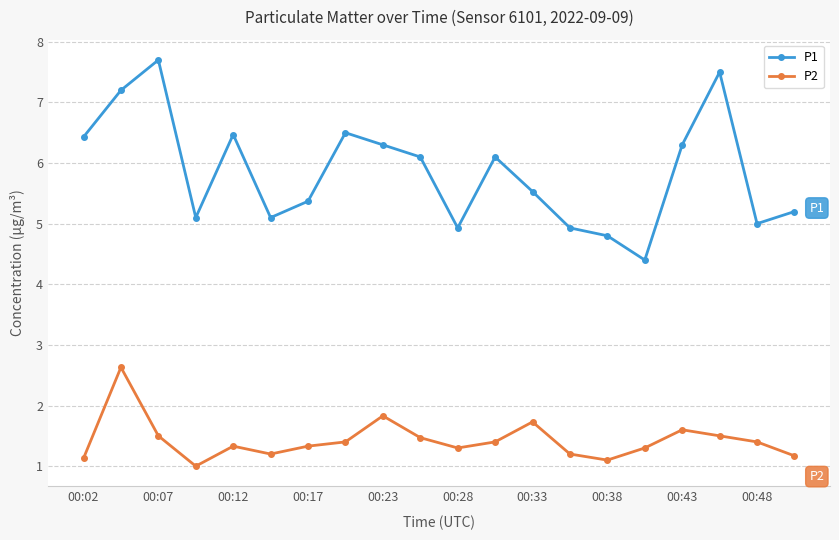

Rank the series by their maximum value, from highest to lowest.

P1, P2